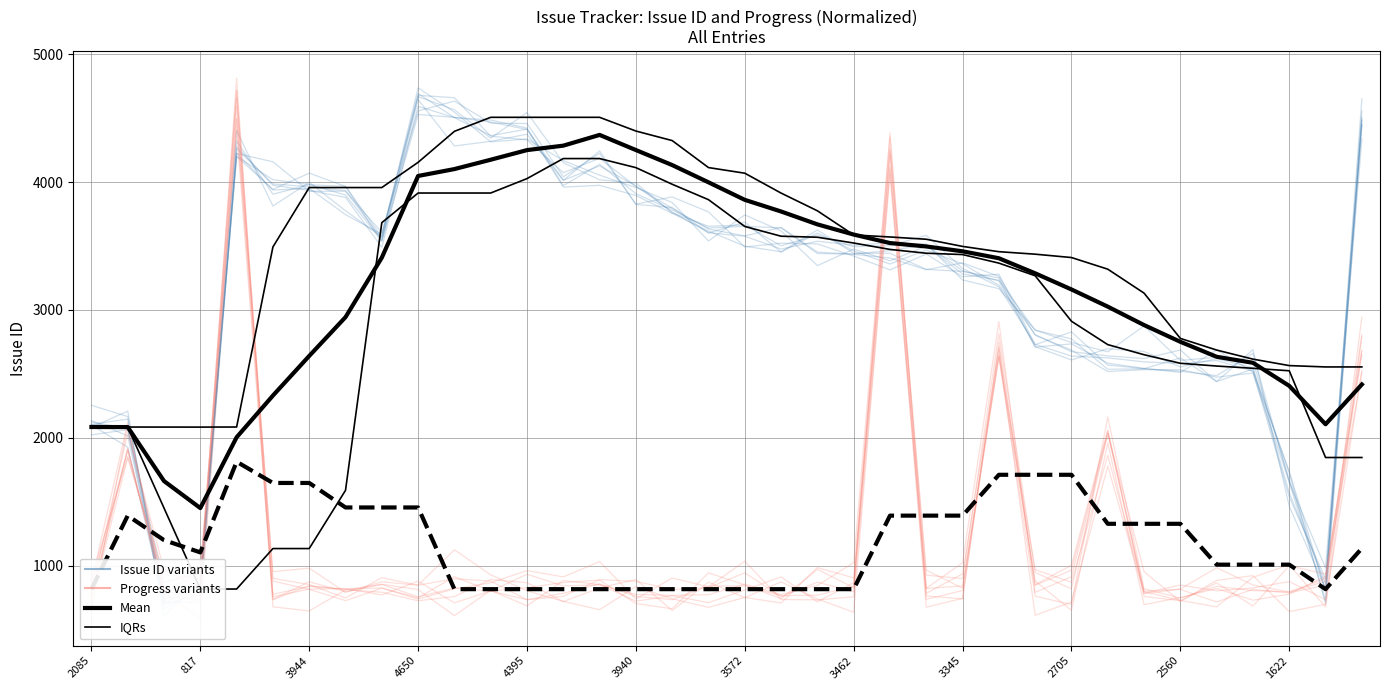

Which series has the largest total across all categories?

Issue ID variants